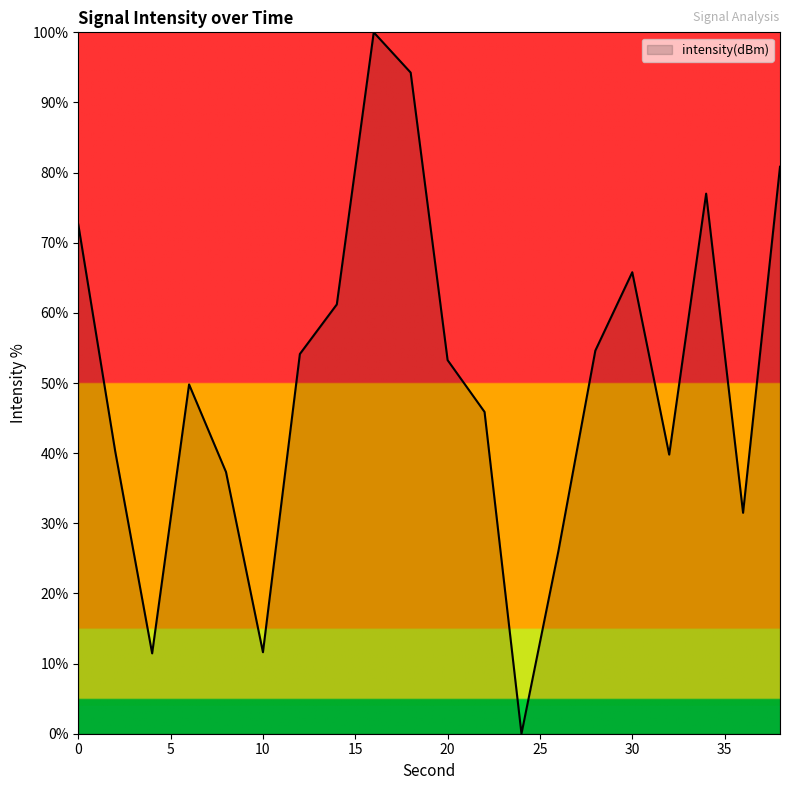

What is the greatest value displayed?

100.0